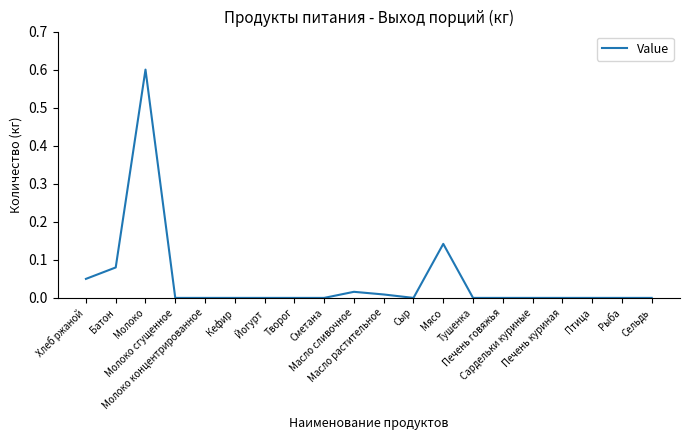

Rank the categories by value from lowest to highest.

Молоко сгущенное, Молоко концентрированное, Кефир, Йогурт, Творог, Сметана, Сыр, Тушенка, Печень говяжья, Сардельки куриные, Печень куриная, Птица, Рыба, Сельдь, Масло растительное, Масло сливочное, Хлеб ржаной, Батон, Мясо, Молоко